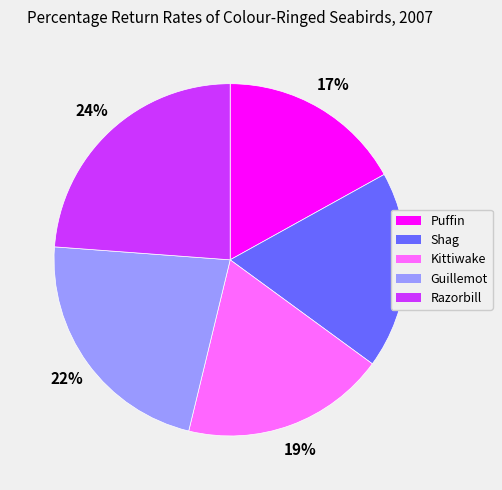

To the nearest percent, what portion does Shag represent?

18%